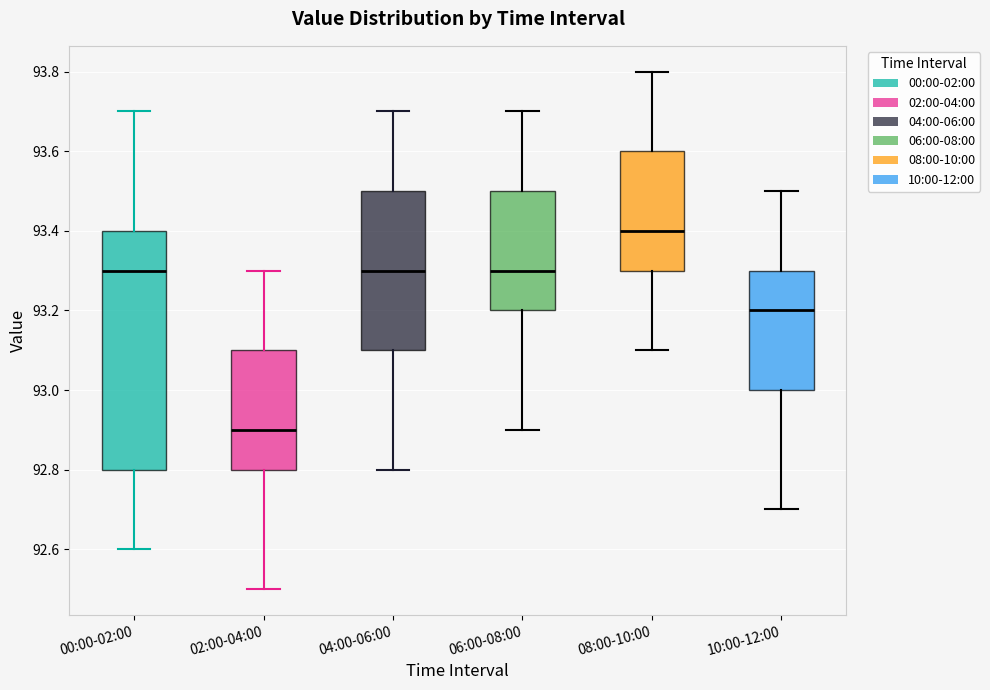

Which box has the lowest median line?

02:00-04:00